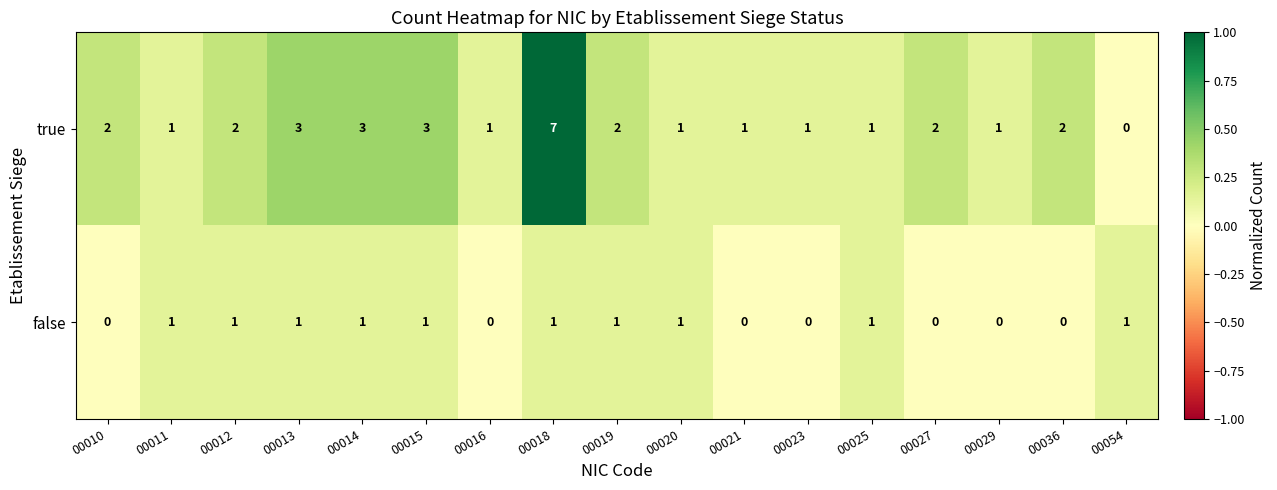

List the series in order of their peak value, lowest first.

false, true